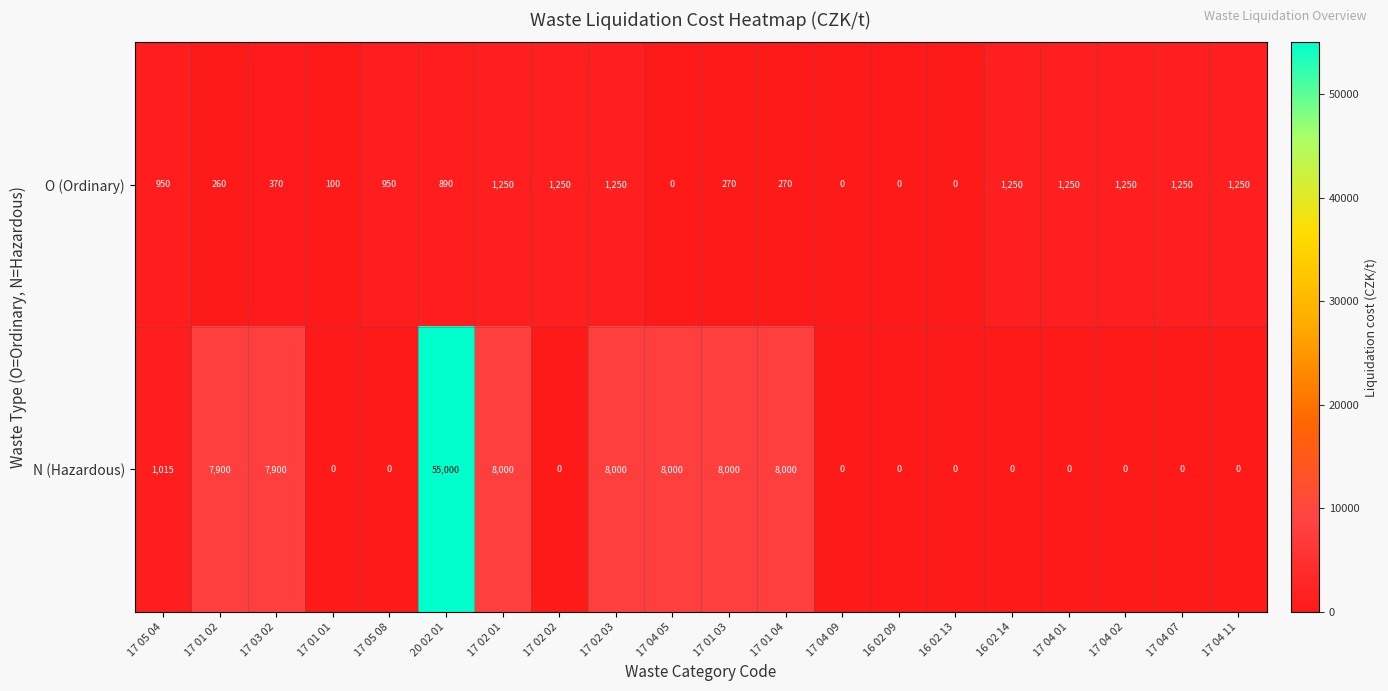

The O (Ordinary) series shows 0 at 16 02 13. True or false?

True